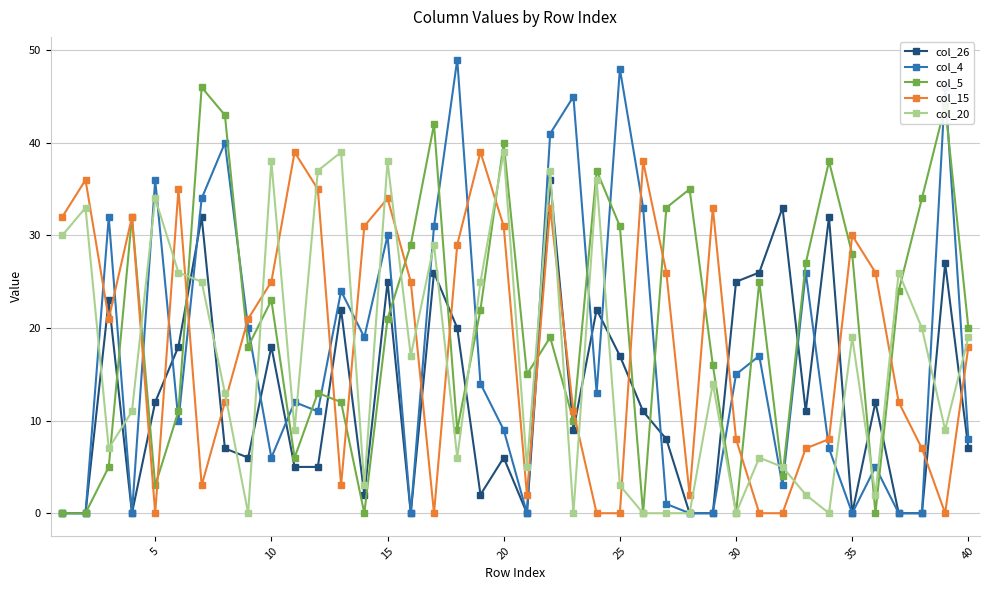

After their last crossing, which series has the higher values: col_15 or col_4?

col_15